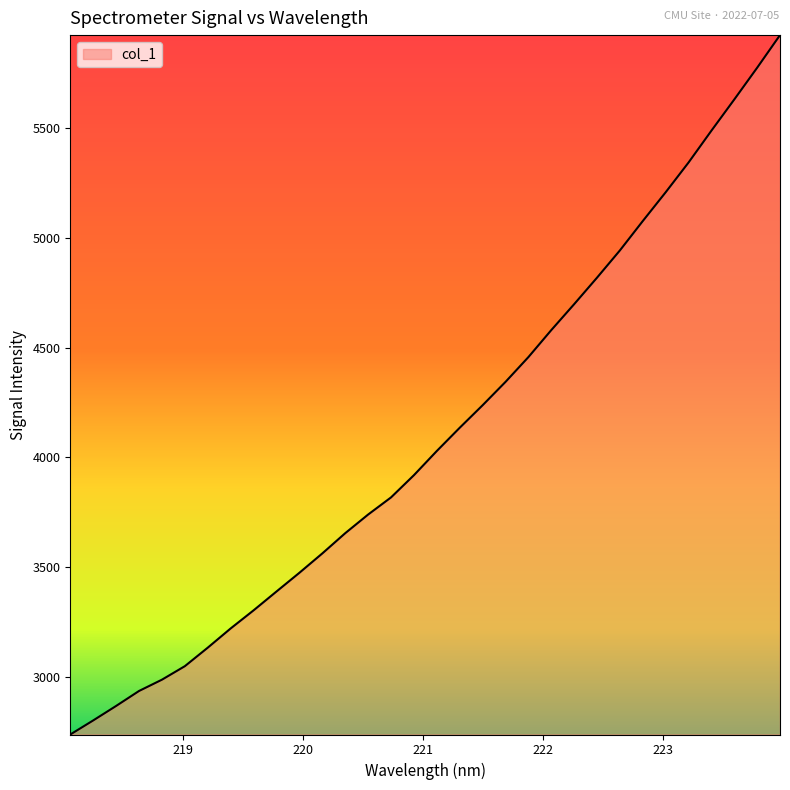

What is the greatest value displayed?

5925.5